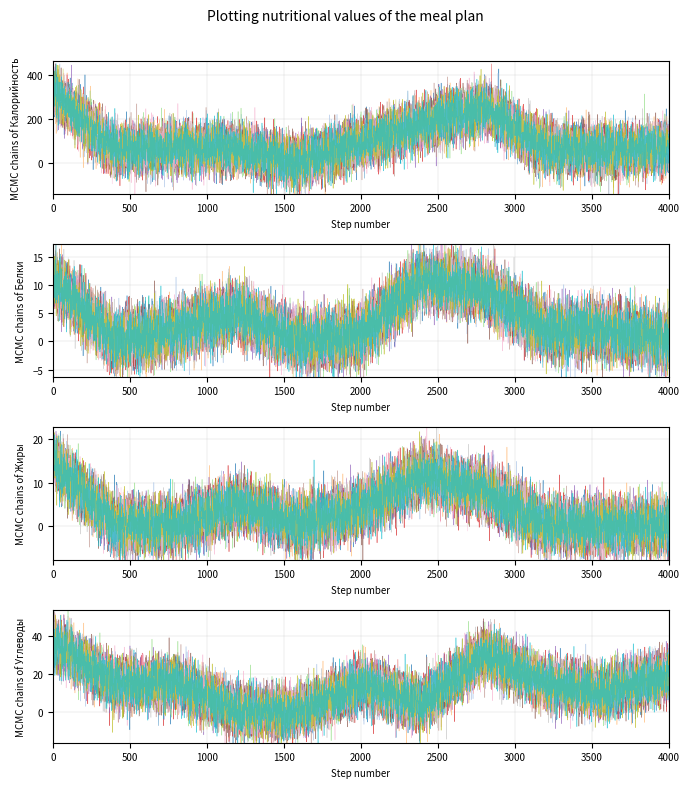

True or false: Калорийность and Углеводы intersect in this chart.

False